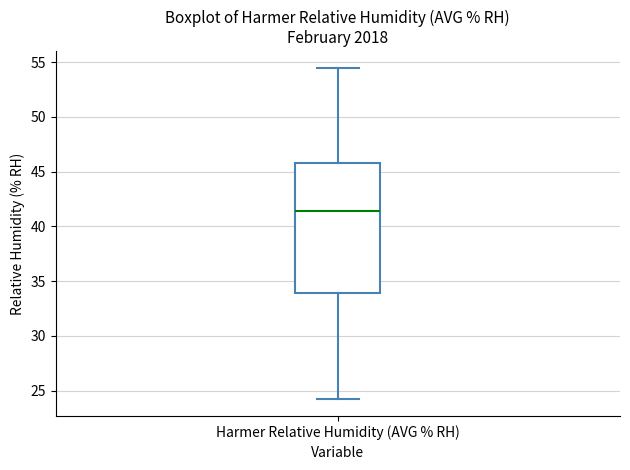

Read this box plot against the y-axis: the position of the median line, the range covered by the box, and the ends of both whiskers. The values are not printed on the chart, so give them approximately, as read against the axis.

median 41.5, box 34.0 to 46.0, whiskers 24.0 to 54.5